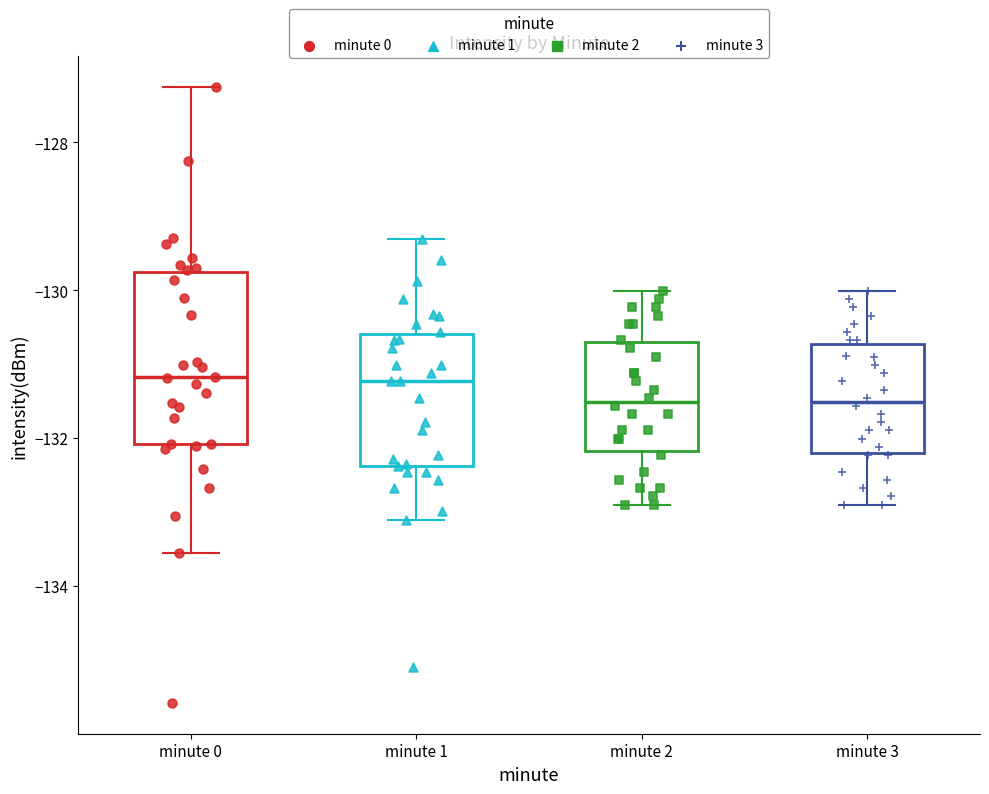

Reading left to right, transcribe this box plot: for each box, give where its median line is, the range the box spans, and where its two whiskers end, as read against the y-axis. The values are not printed on the chart, so give them approximately, as read against the axis.

minute 0: median -131.2, box -132.0 to -129.8, whiskers -133.6 to -127.2
minute 1: median -131.2, box -132.4 to -130.6, whiskers -133.2 to -129.4
minute 2: median -131.6, box -132.2 to -130.8, whiskers -133.0 to -130.0
minute 3: median -131.6, box -132.2 to -130.8, whiskers -133.0 to -130.0